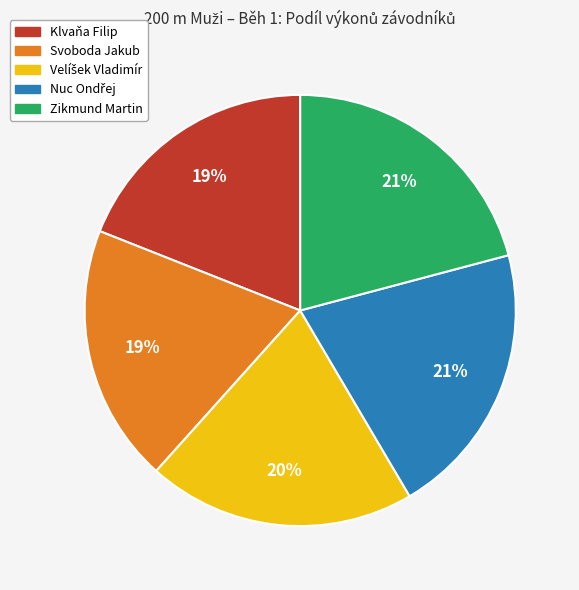

To the nearest percent, what portion does Zikmund Martin represent?

21%